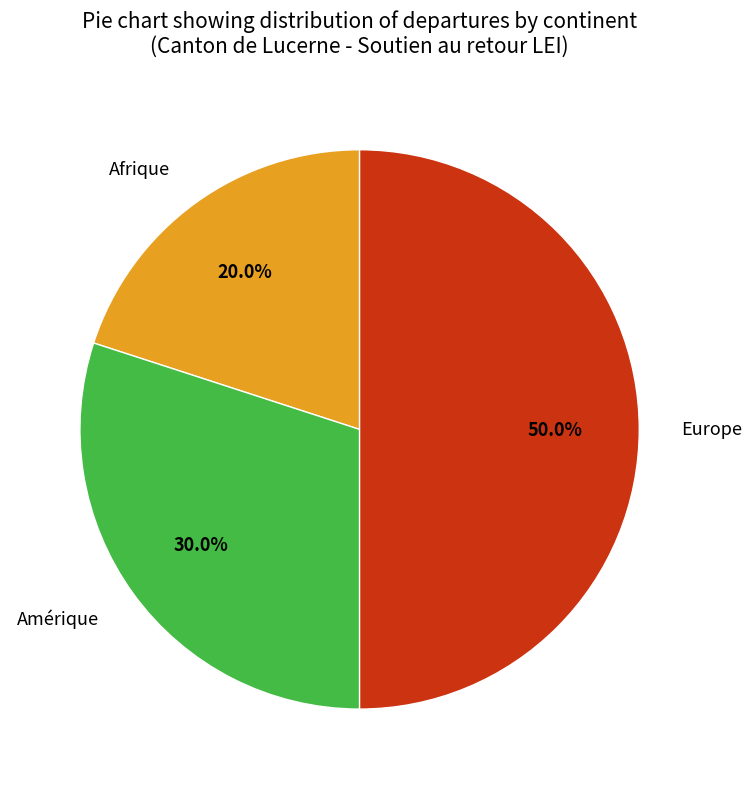

The Amérique slice represents 44% of the pie. True or false?

False